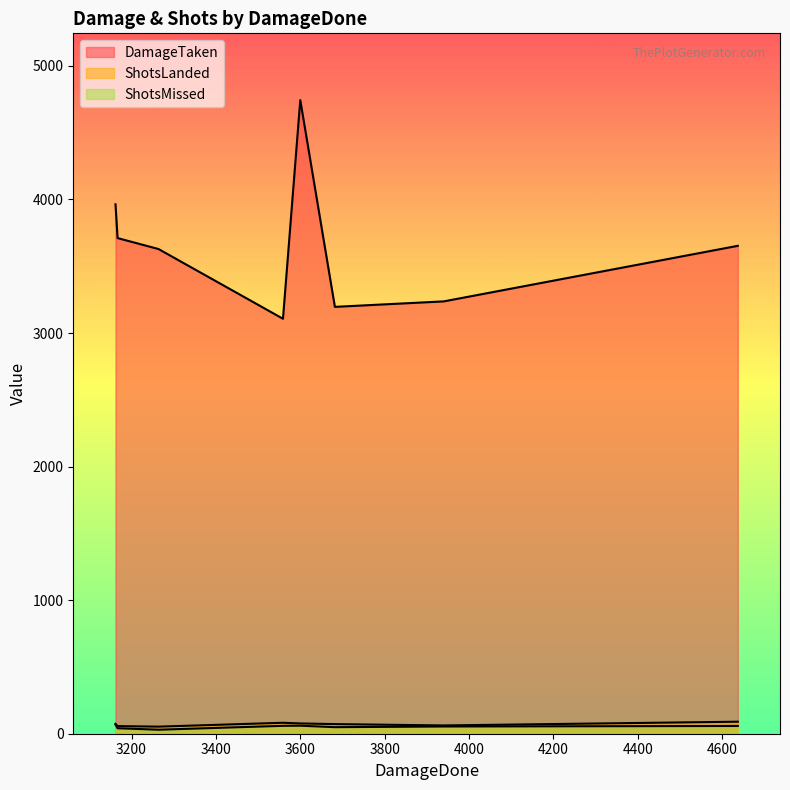

What is the sum of the ShotsMissed values at 3600 and 3167?

101